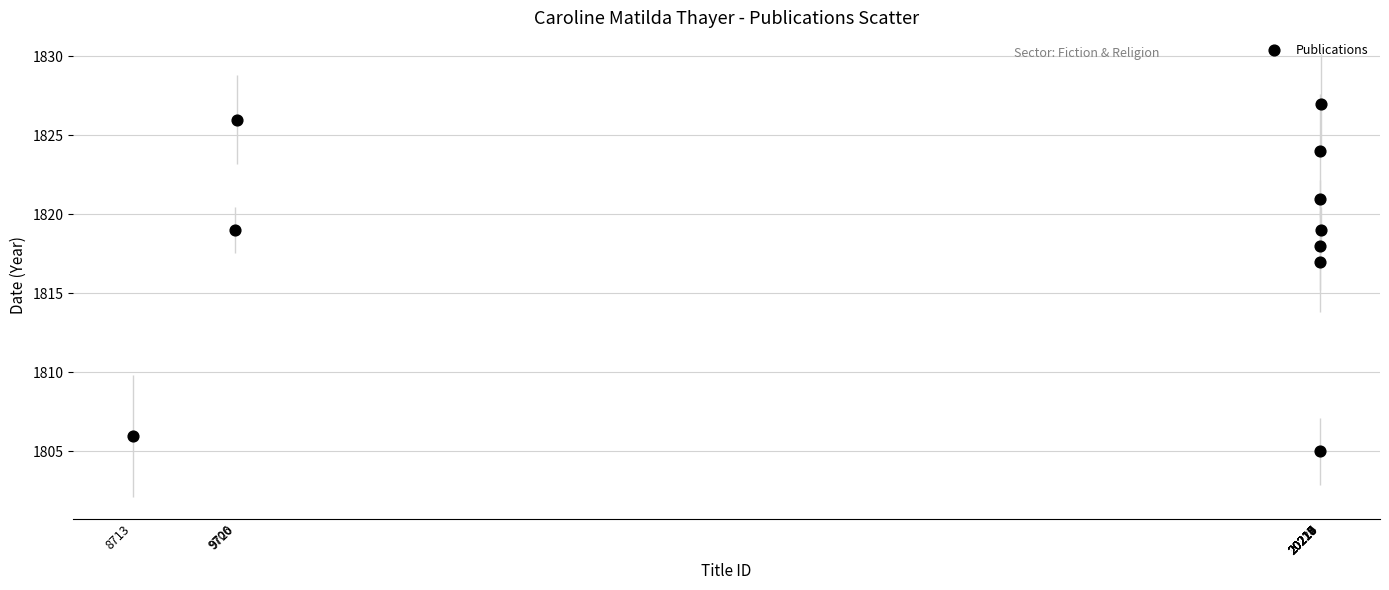

What Y value in the scatter plot is closest to 1816?

1817